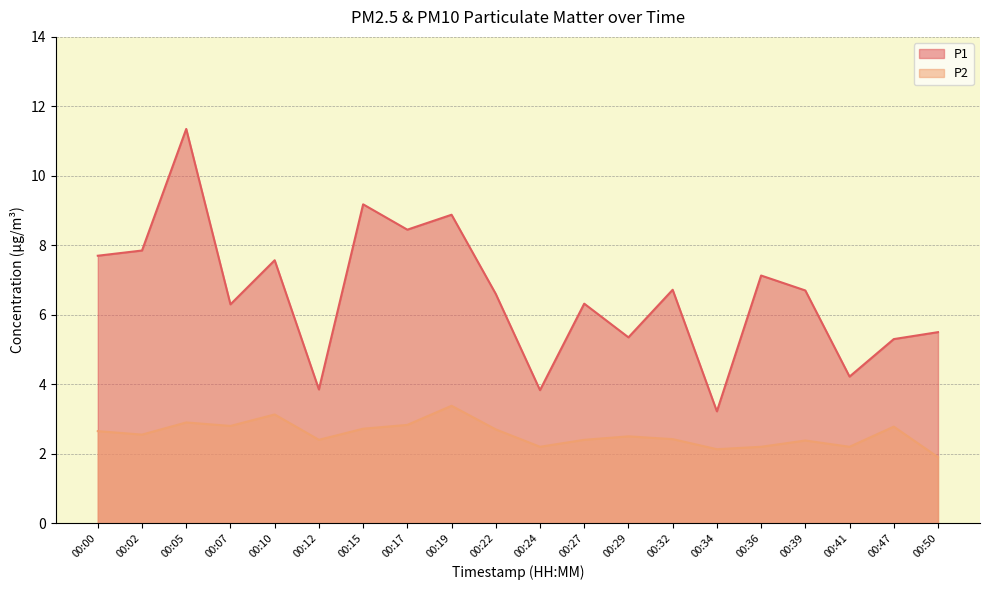

True or false: P1 and P2 intersect in this chart.

False